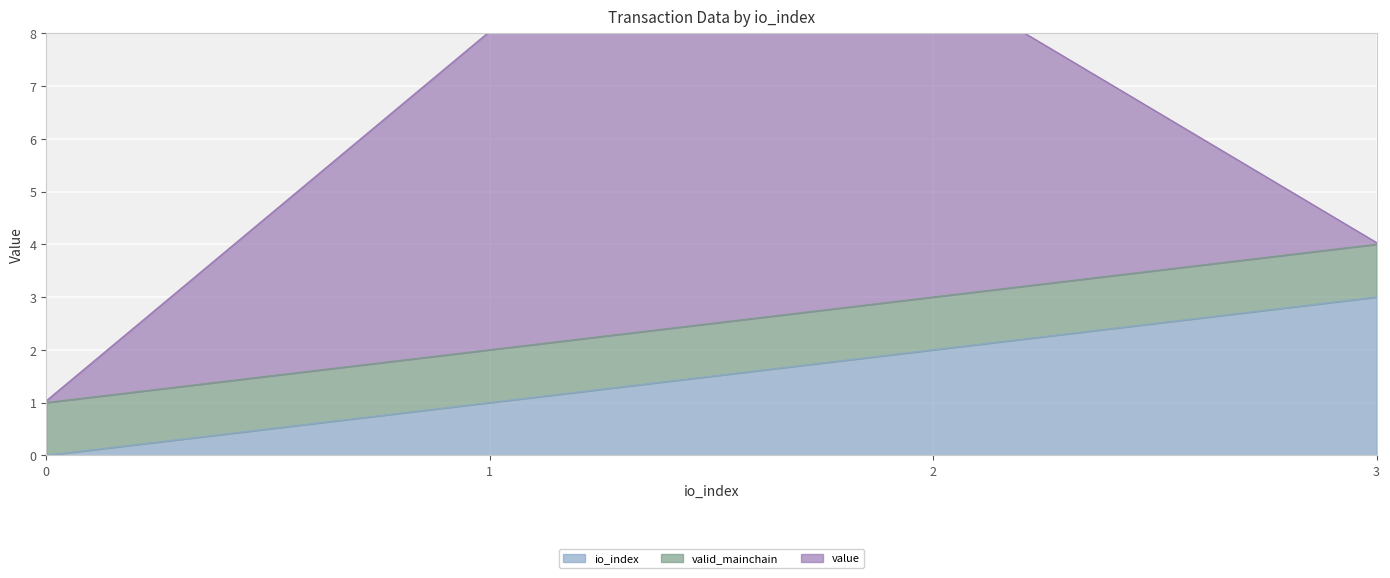

How many lines are shown in the chart?

3